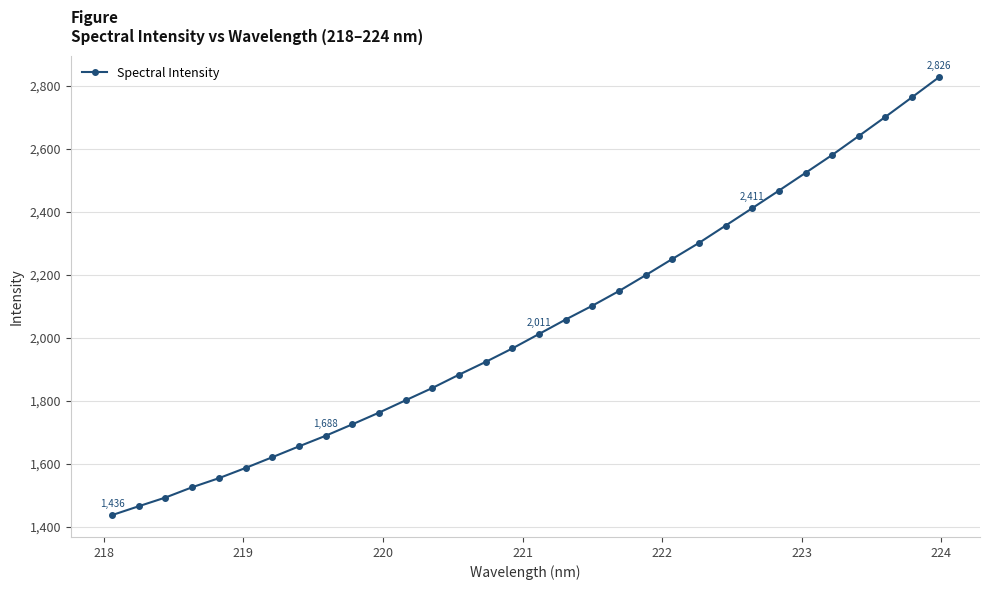

How many lines are shown in the chart?

1